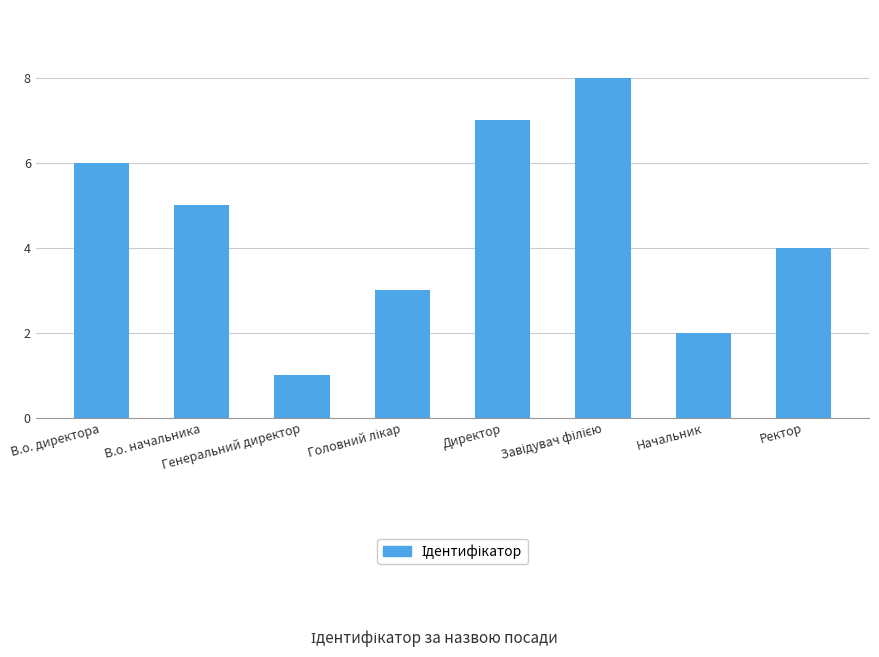

At which label does the data first exceed 5?

В.о. директора